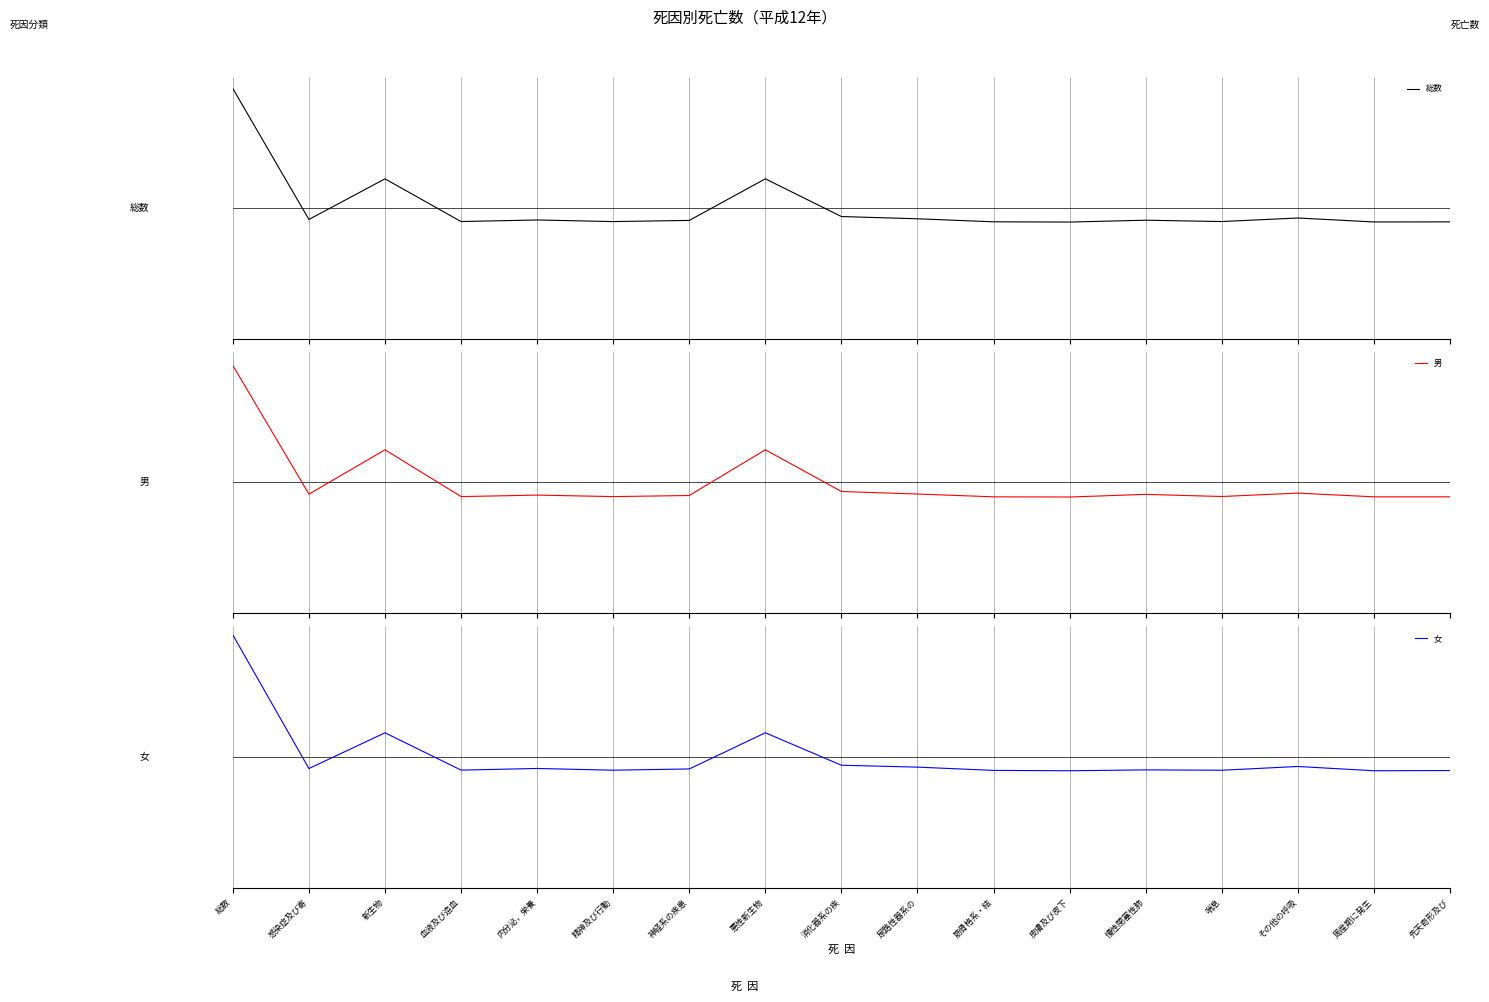

Which series changed the most between 筋骨格系・結 and その他の呼吸?

女